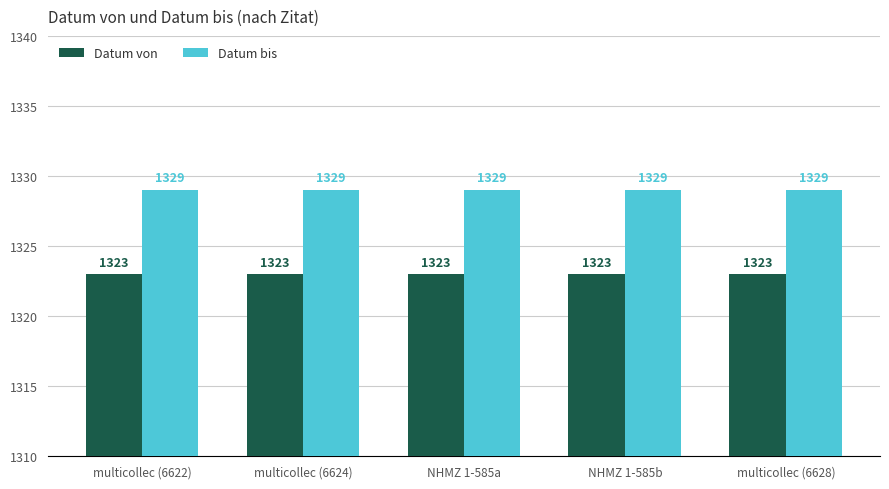

At multicollec (6628), list the series in order from largest to smallest.

Datum bis, Datum von